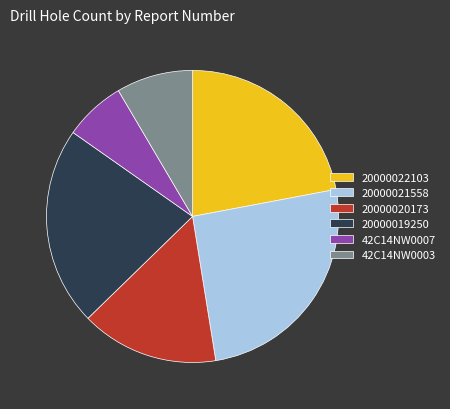

Combined, do 20000019250 and 20000020173 account for over 50%?

No